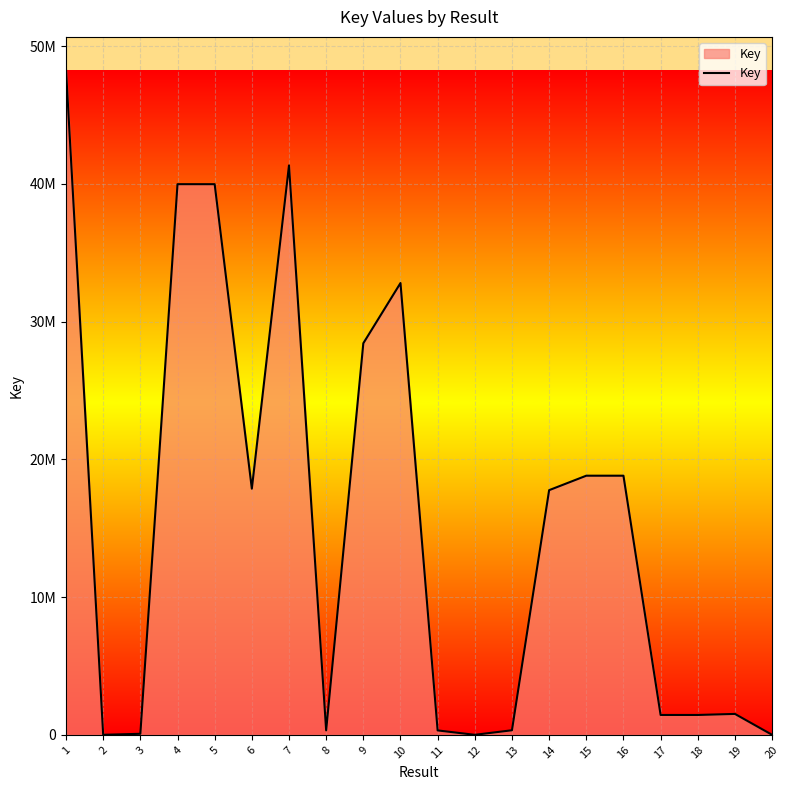

What is the smallest value displayed?

6346